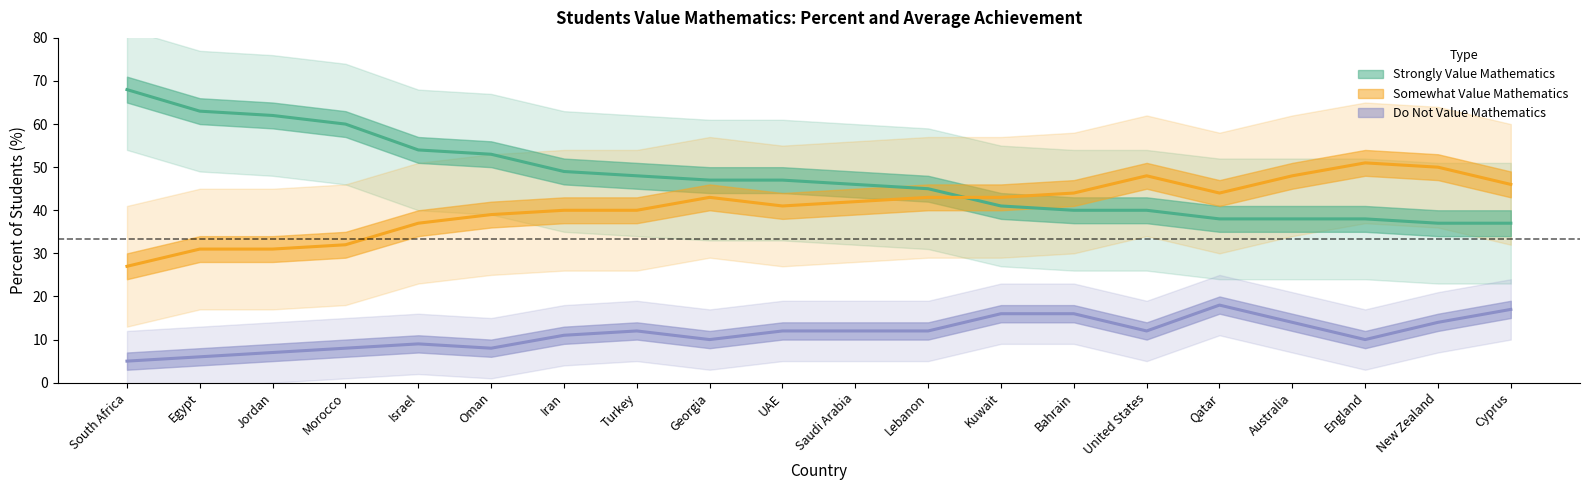

Between Jordan and Qatar, which series saw the biggest shift?

Strongly Value - Percent